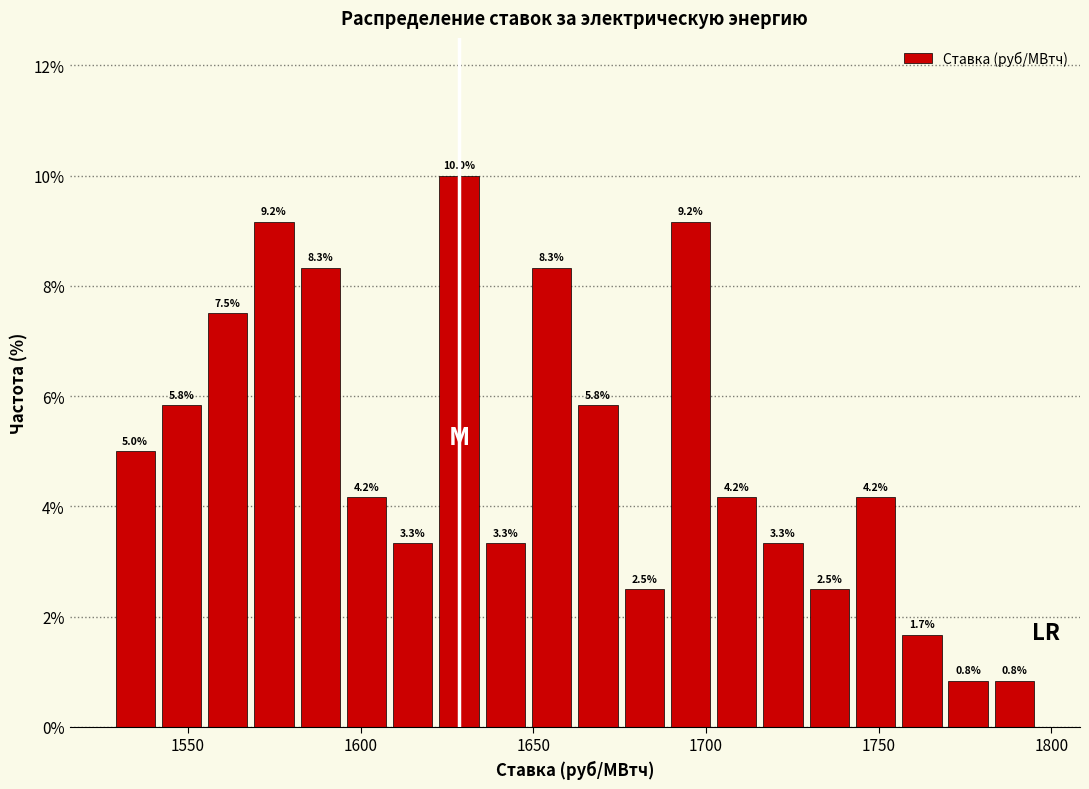

Read against the x-axis, roughly where is the centre of the tallest bar?

1630